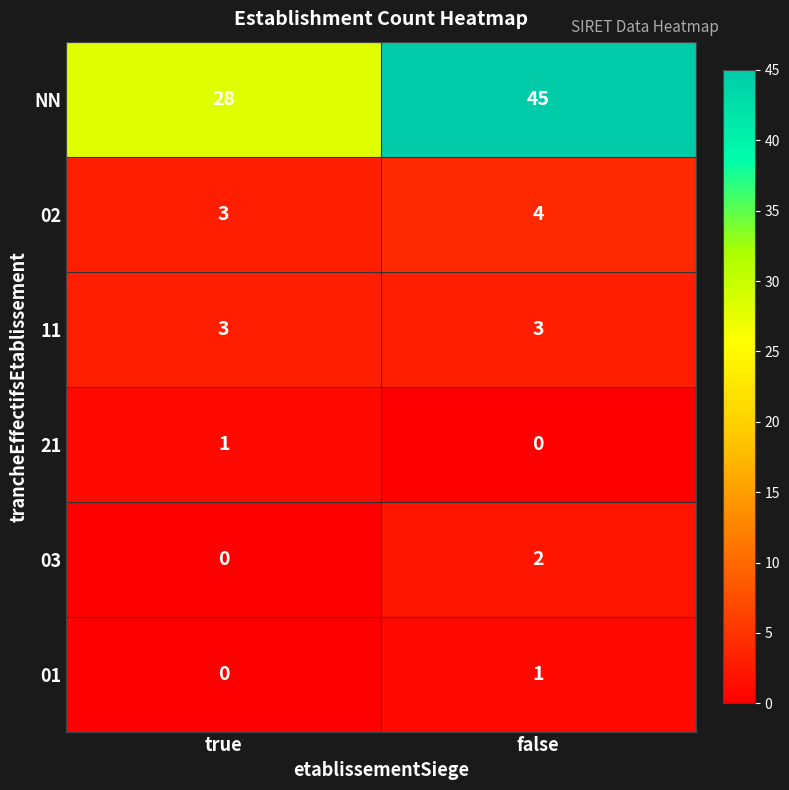

Read the 02 value at false.

4